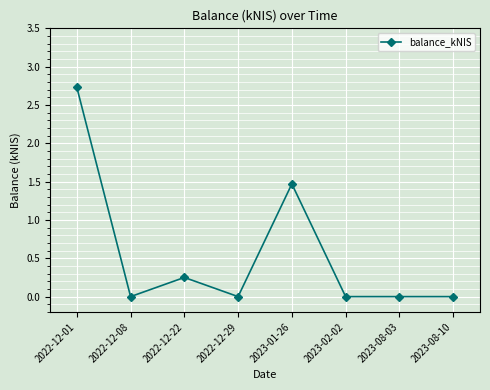

True or false: the data shows 0.0 at 2022-12-08.

True